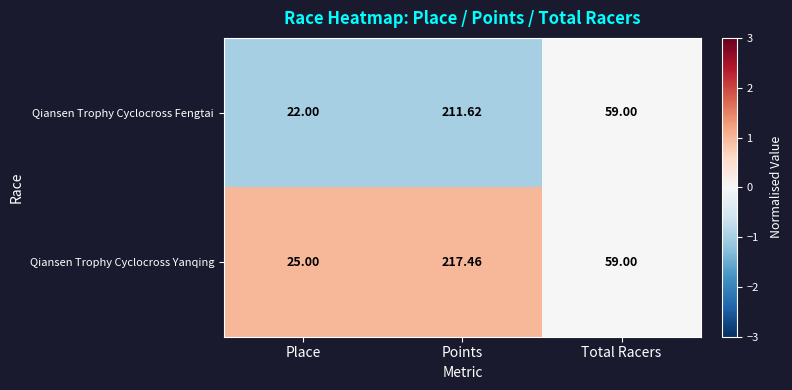

List the series in order of their overall mean, lowest first.

Qiansen Trophy Cyclocross Fengtai, Qiansen Trophy Cyclocross Yanqing